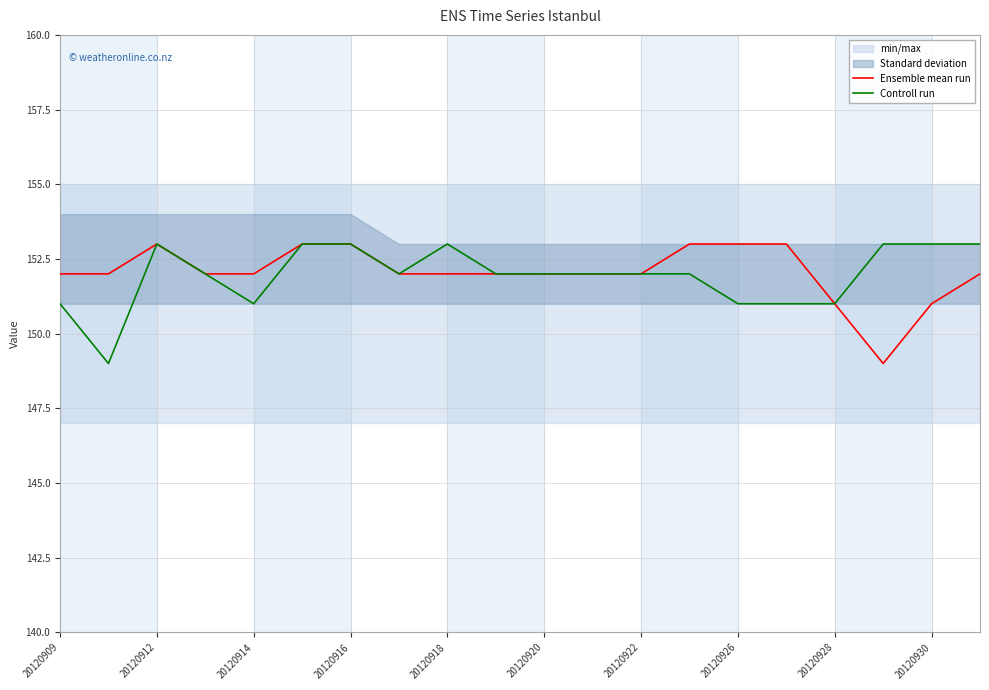

True or false: Controll run and Ensemble mean run intersect in this chart.

False